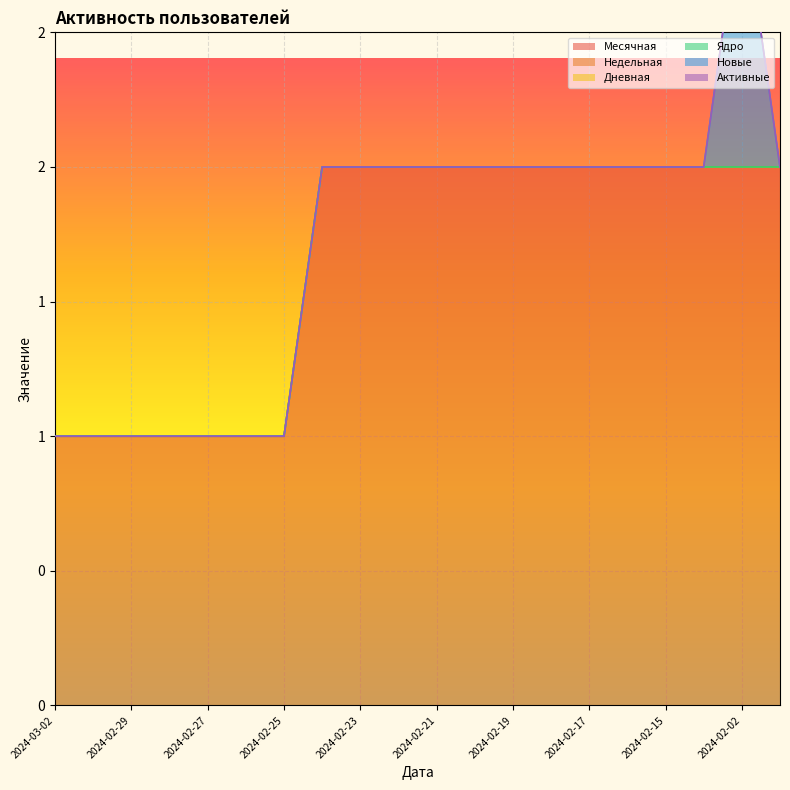

Reading left to right, transcribe all the data shown in this chart.

Месячная: 1	1	1	1	1	1	1	2	2	2	2	2	2	2	2	2	2	2	2	2
Недельная: 0	0	0	0	0	0	0	0	0	0	0	0	0	0	0	0	0	0	0	0
Дневная: 0	0	0	0	0	0	0	0	0	0	0	0	0	0	0	0	0	0	0	0
Ядро: 0	0	0	0	0	0	0	0	0	0	0	0	0	0	0	0	0	0	0	0
Новые: 0	0	0	0	0	0	0	0	0	0	0	0	0	0	0	0	0	0	1	0
Активные: 0	0	0	0	0	0	0	0	0	0	0	0	0	0	0	0	0	0	0	0